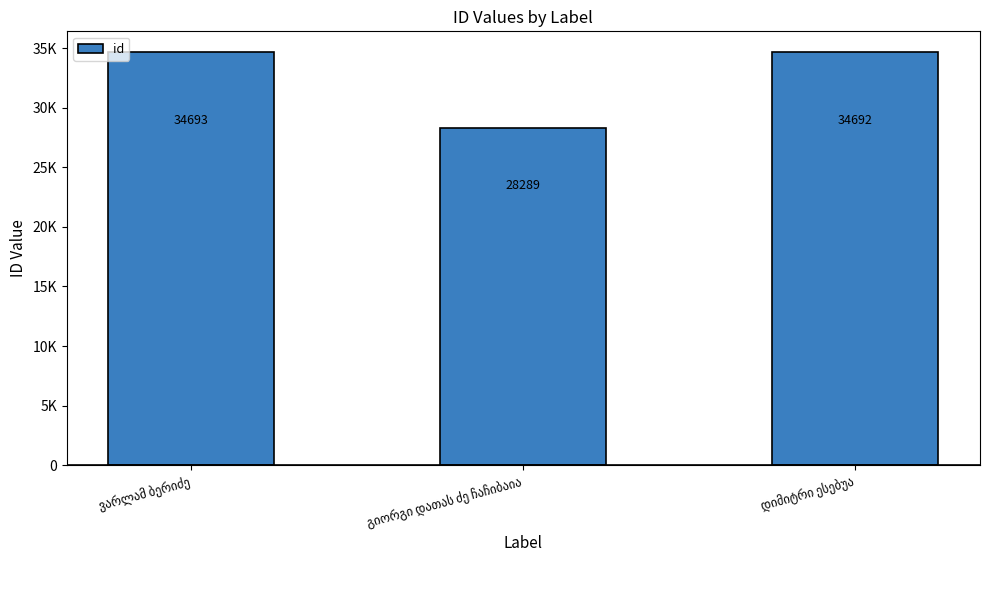

Does the chart contain any negative values?

No